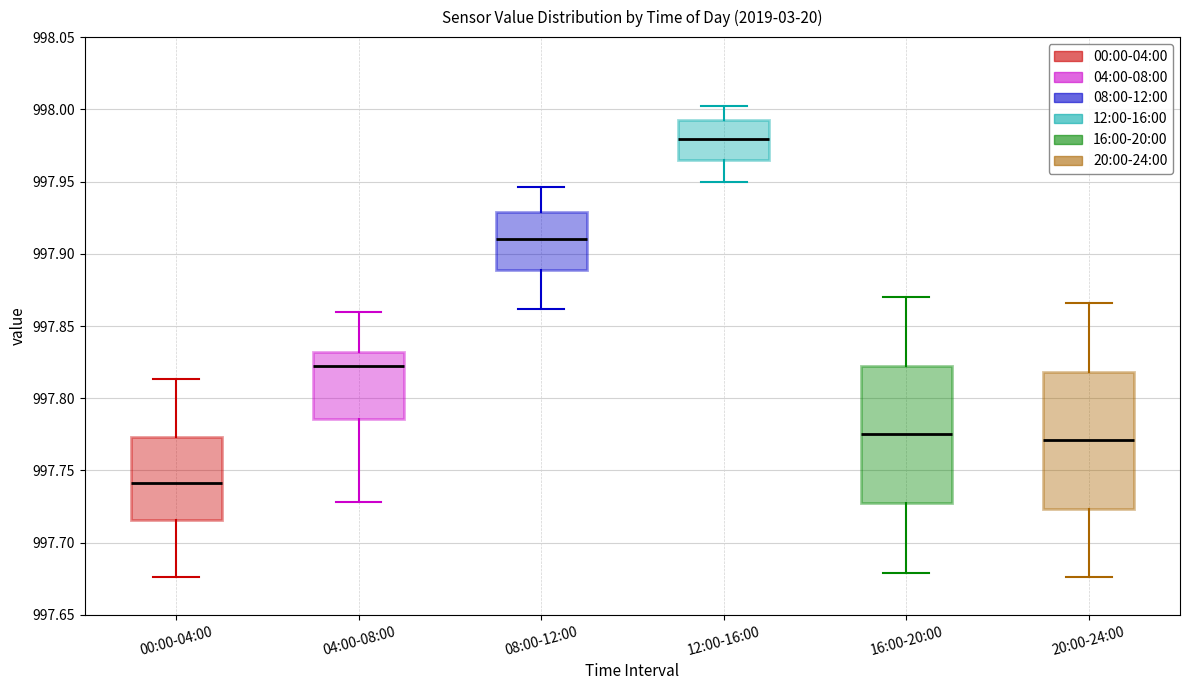

Reading left to right, transcribe this box plot: for each box, give where its median line is, the range the box spans, and where its two whiskers end, as read against the y-axis. The values are not printed on the chart, so give them approximately, as read against the axis.

00:00-04:00: median 997.740, box 997.715 to 997.775, whiskers 997.675 to 997.815
04:00-08:00: median 997.825, box 997.785 to 997.830, whiskers 997.730 to 997.860
08:00-12:00: median 997.910, box 997.890 to 997.930, whiskers 997.860 to 997.945
12:00-16:00: median 997.980, box 997.965 to 997.995, whiskers 997.950 to 998.000
16:00-20:00: median 997.775, box 997.730 to 997.825, whiskers 997.680 to 997.870
20:00-24:00: median 997.770, box 997.725 to 997.820, whiskers 997.675 to 997.865